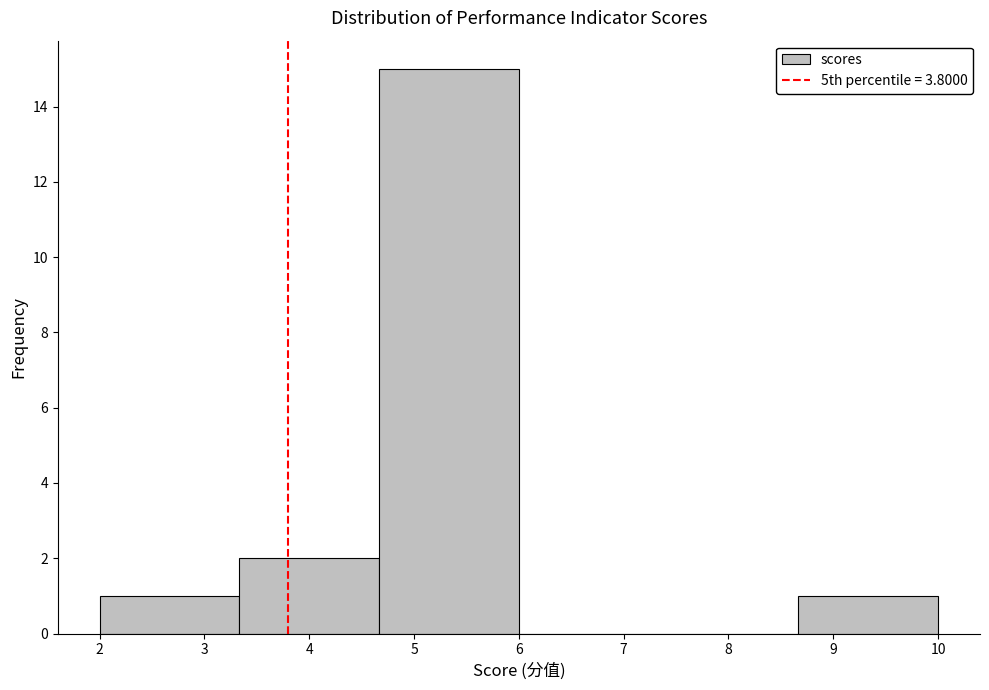

Over which range of the x-axis is the bar tallest?

4.7 to 6.0